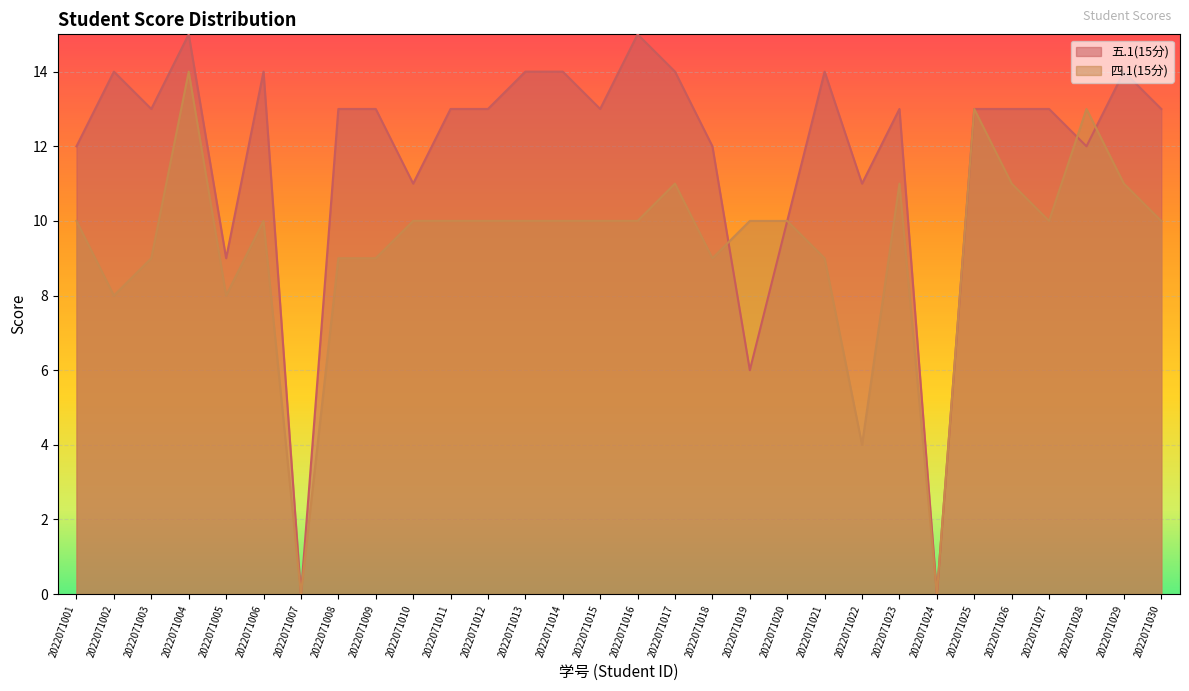

Reading left to right, list all the values displayed in this chart.

五.1(15分): 12	14	13	15	9	14	0	13	13	11	13	13	14	14	13	15	14	12	6	10	14	11	13	0	13	13	13	12	14	13
四.1(15分): 10	8	9	14	8	10	0	9	9	10	10	10	10	10	10	10	11	9	10	10	9	4	11	0	13	11	10	13	11	10